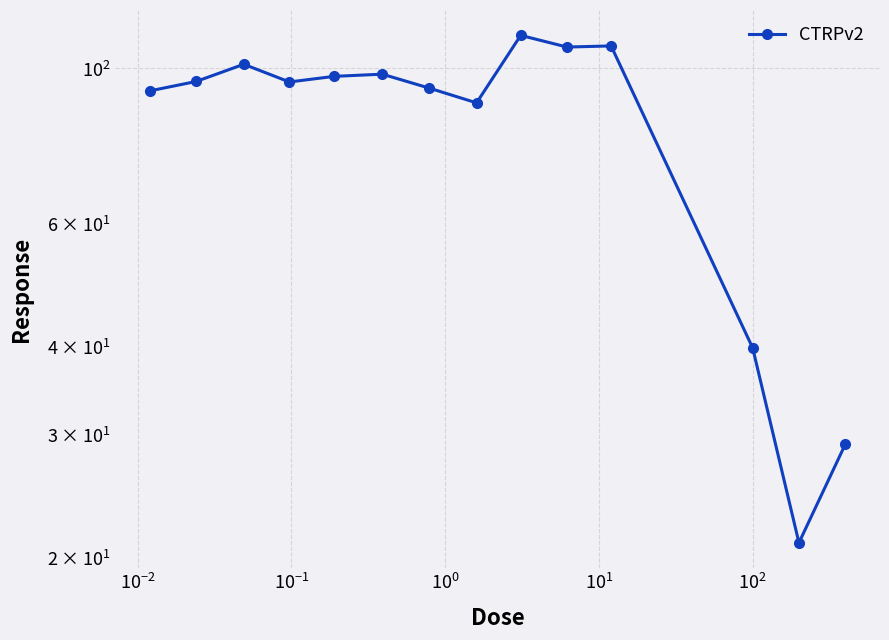

How many categories are shown in the chart?

14